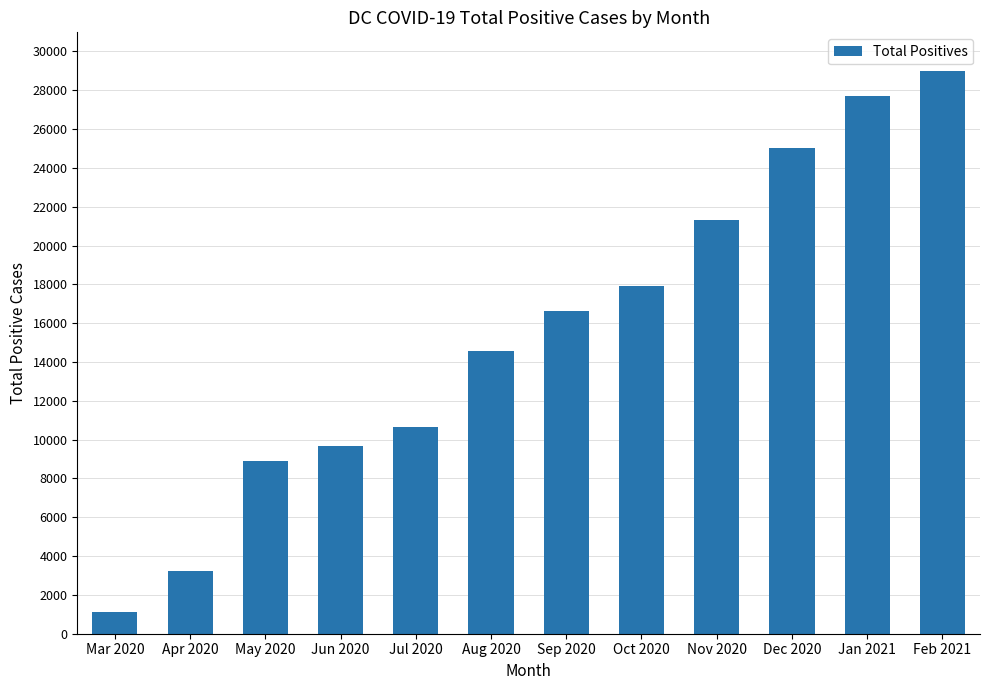

At which category does the chart reach its peak across all series?

Feb 2021